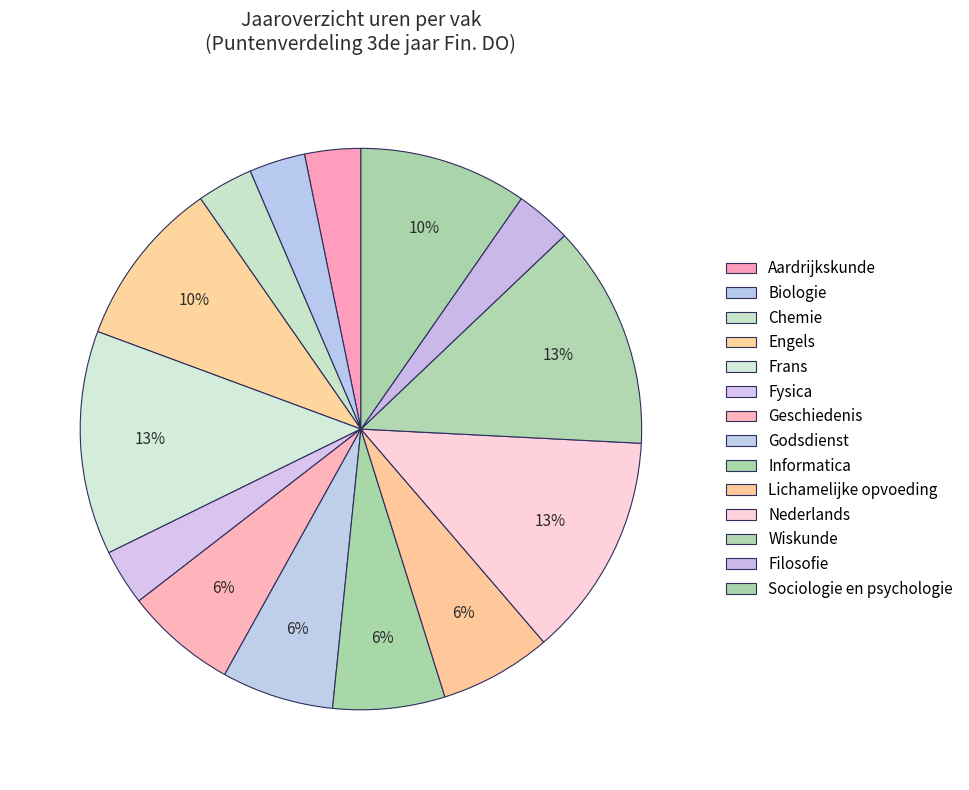

How many slices are in this pie chart?

14